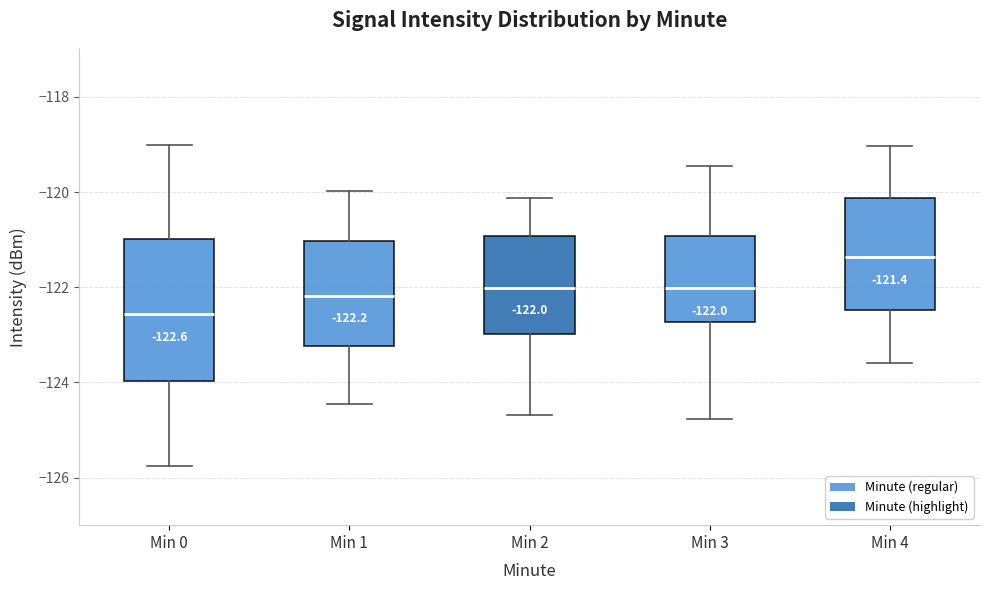

Which box has the highest median line?

Min 4